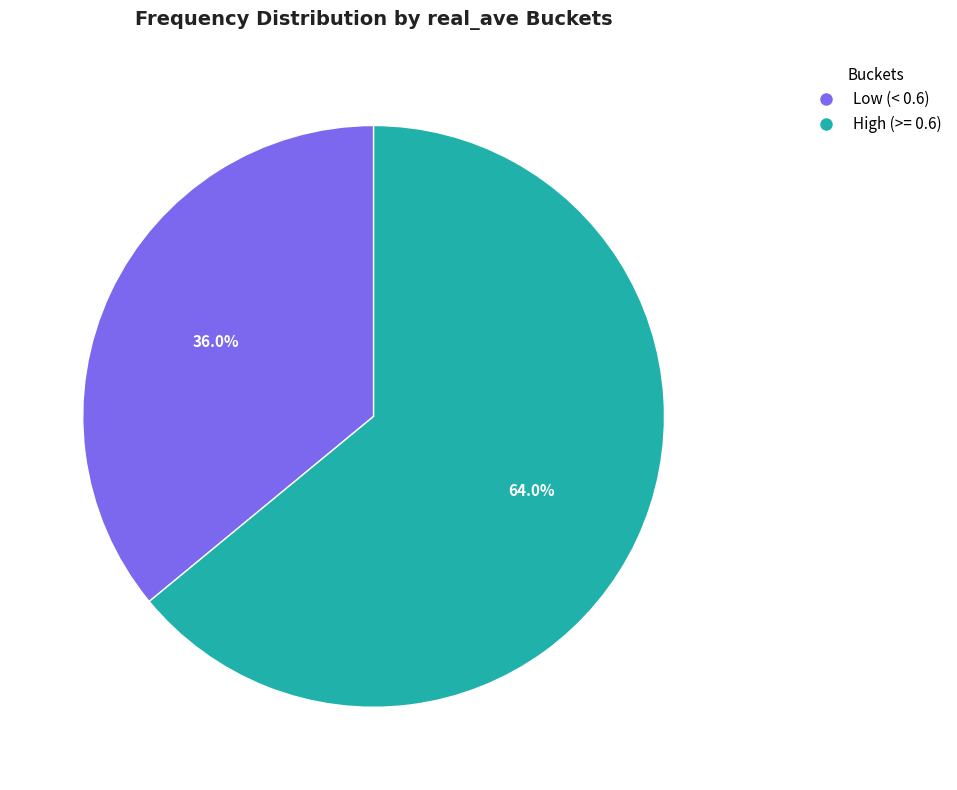

Is the sum of Low (< 0.6) and High (>= 0.6) greater than half?

Yes